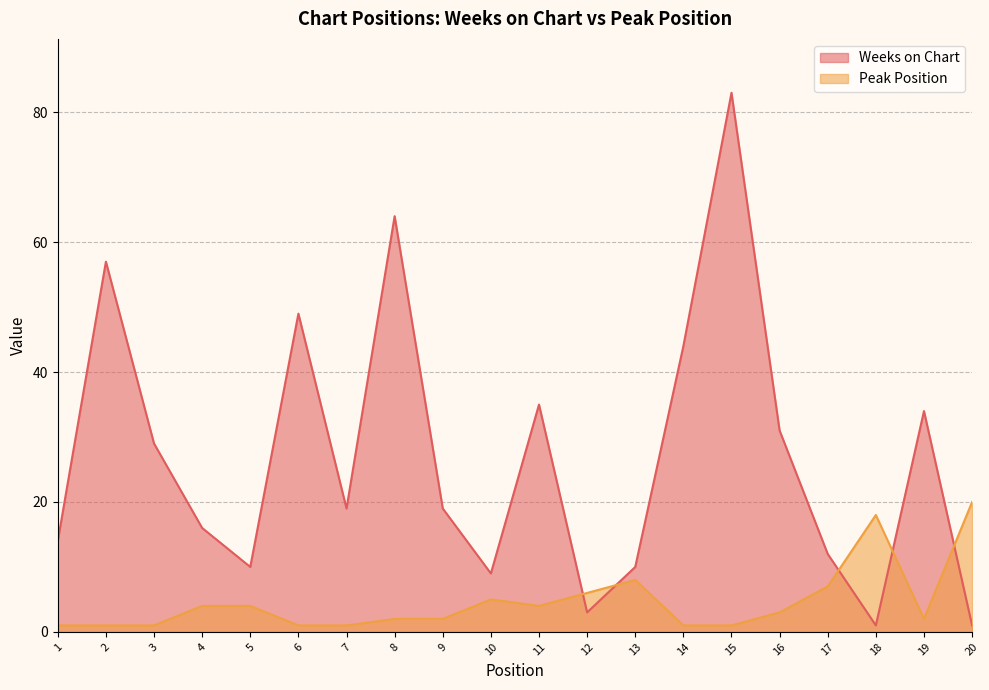

Between which two adjacent categories do Weeks on Chart and Peak Position first intersect?

11 and 12